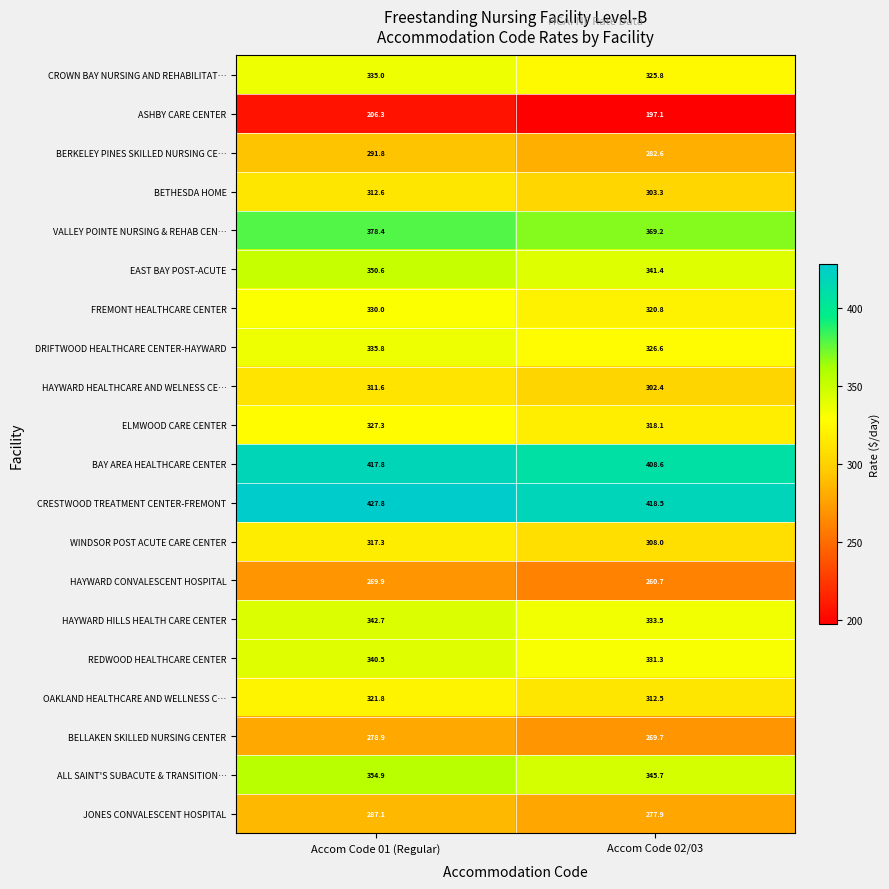

The REDWOOD HEALTHCARE CENTER series shows 162.7 at Accom Code 01 (Regular). True or false?

False